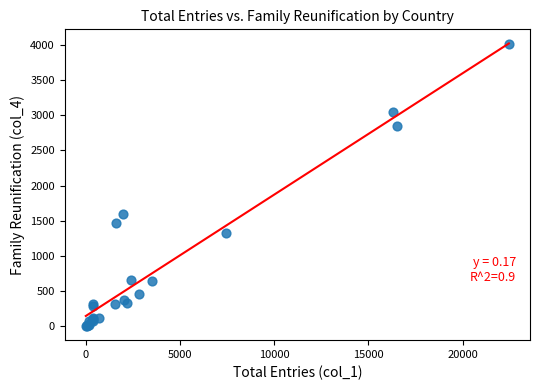

What Y value in the scatter plot is closest to 2004?

1597